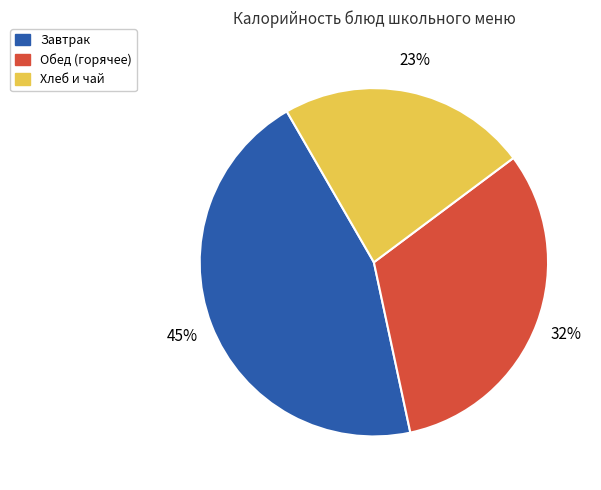

To the nearest percent, what is the average slice percentage?

33%